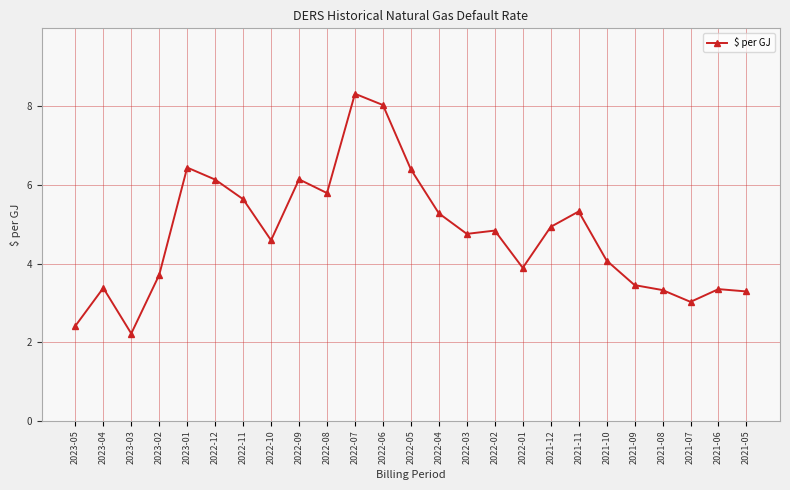

Which category has the highest value across all series?

2022-07